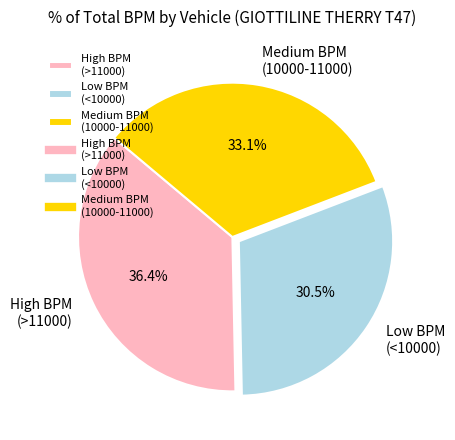

Which category has the biggest portion of the pie?

High BPM (>11000)